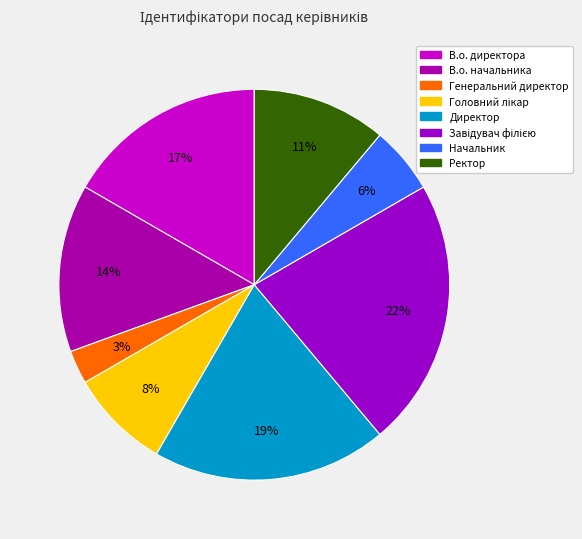

To the nearest percent, what percentage of the pie is Завідувач філією?

22%